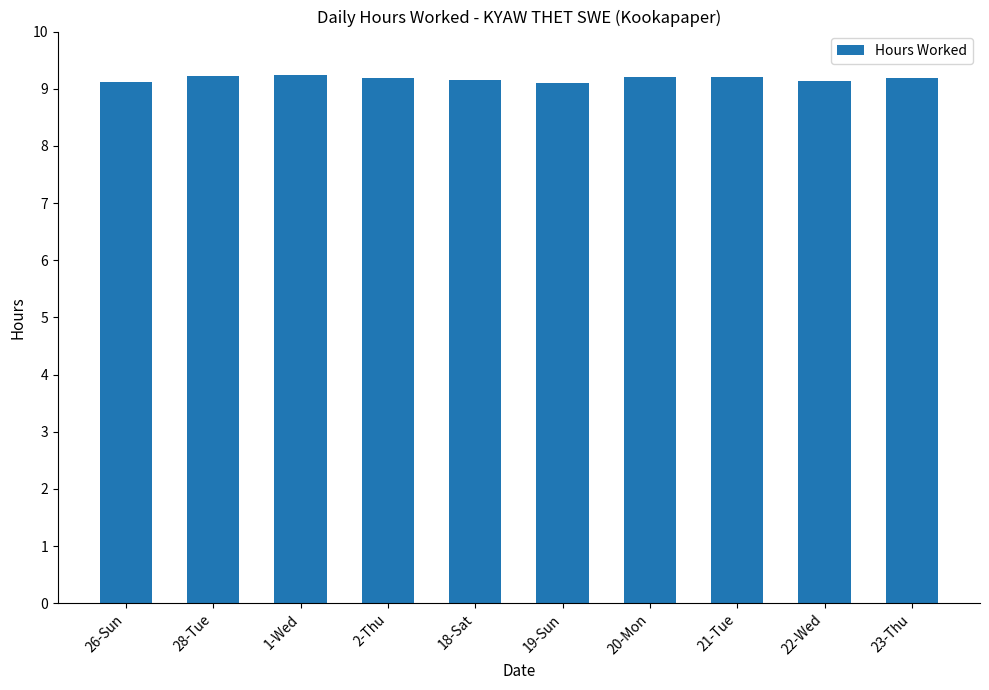

Is it true that the value at 21-Tue is 9.2?

True